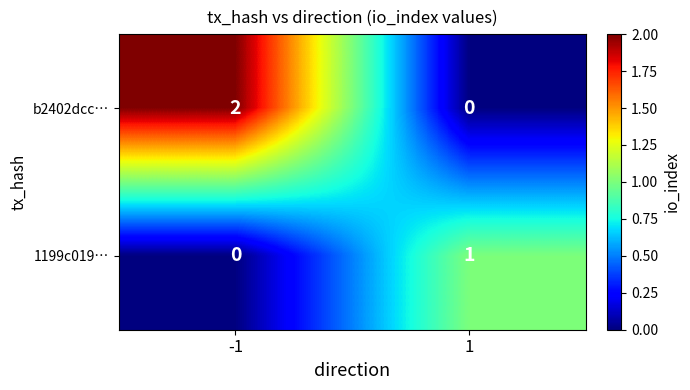

Which series has the largest range (max minus min)?

b2402dcc…